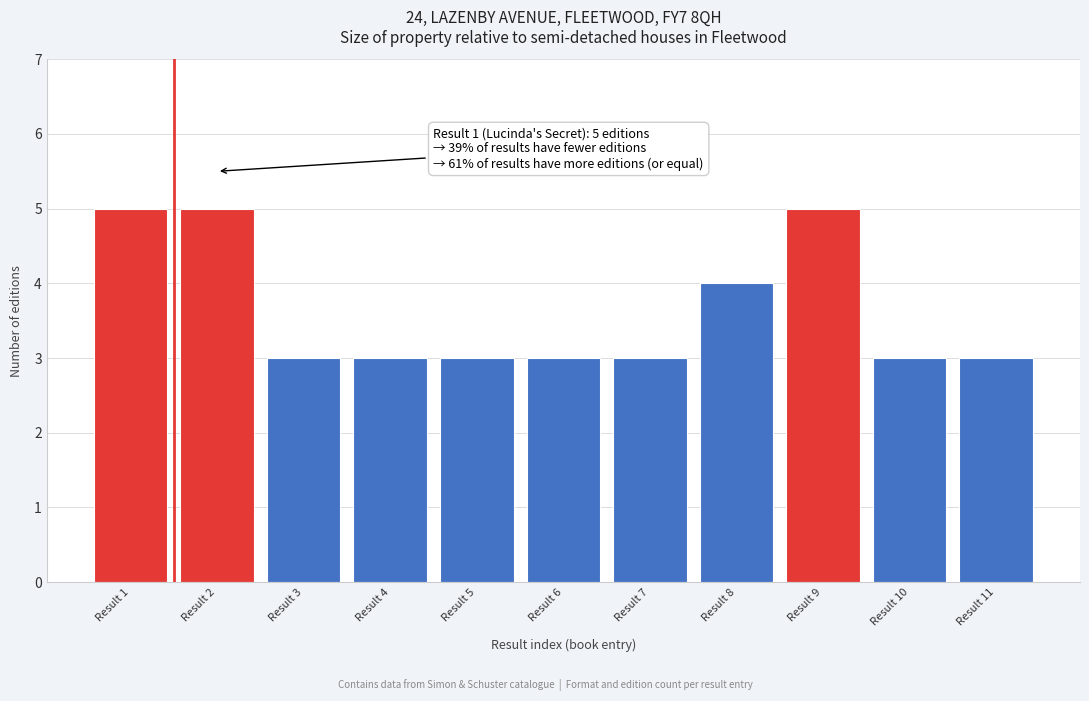

Reading right to left, transcribe all the data shown in this chart.

Result 11=3	Result 10=3	Result 9=5	Result 8=4	Result 7=3	Result 6=3	Result 5=3	Result 4=3	Result 3=3	Result 2=5	Result 1=5